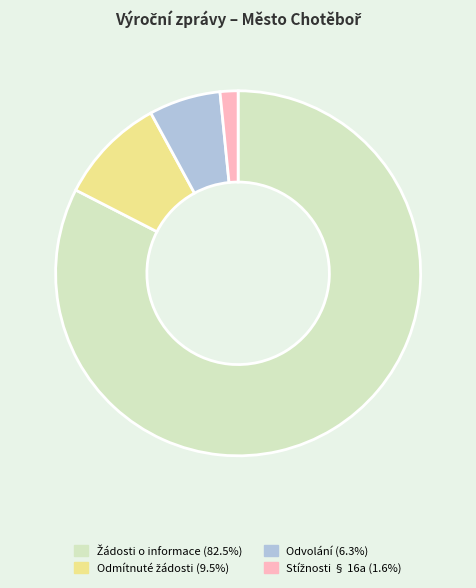

Does any single category account for the majority?

Yes